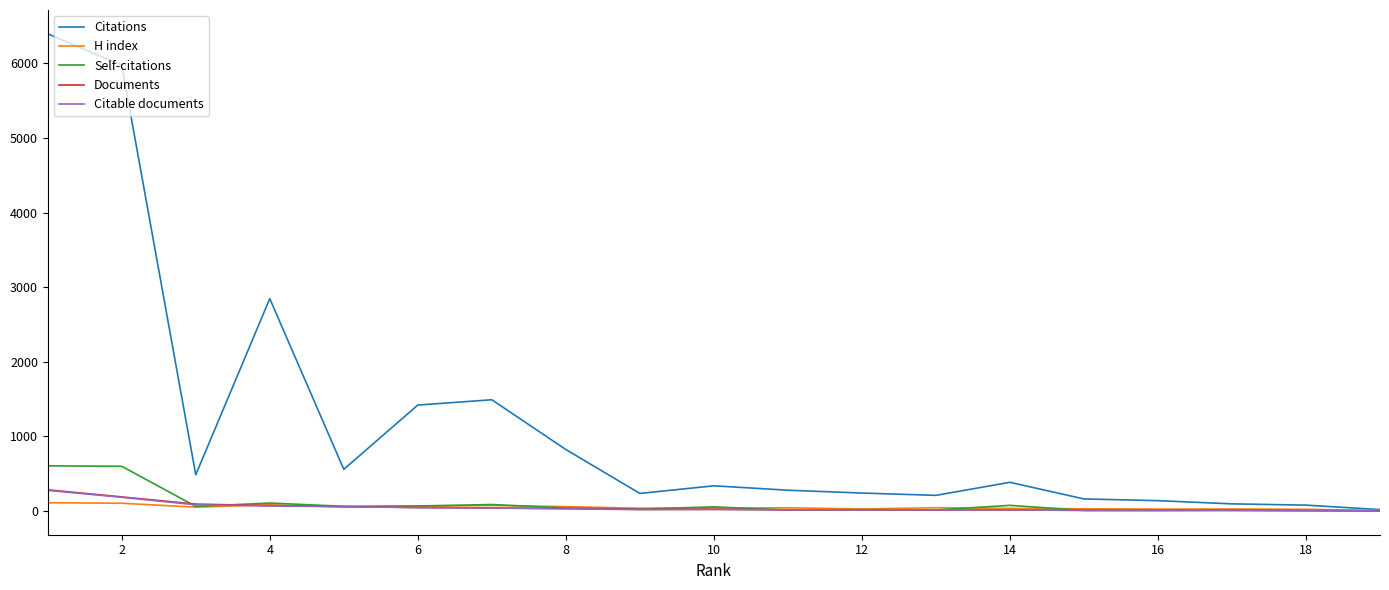

Which series has the largest total across all categories?

Citations